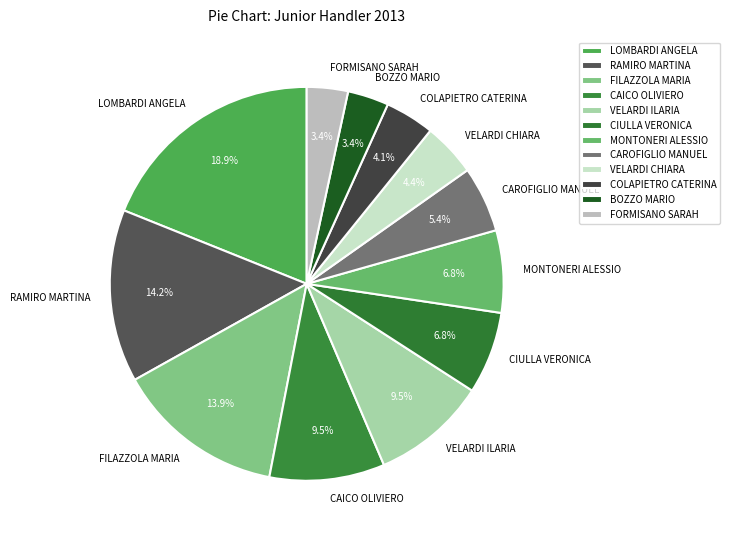

How many slices are in this pie chart?

12